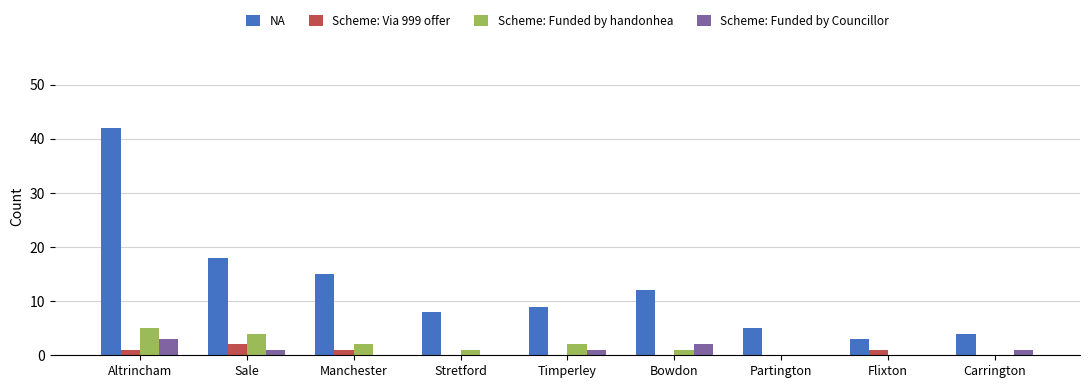

At which category is the sum across all series the highest?

Altrincham